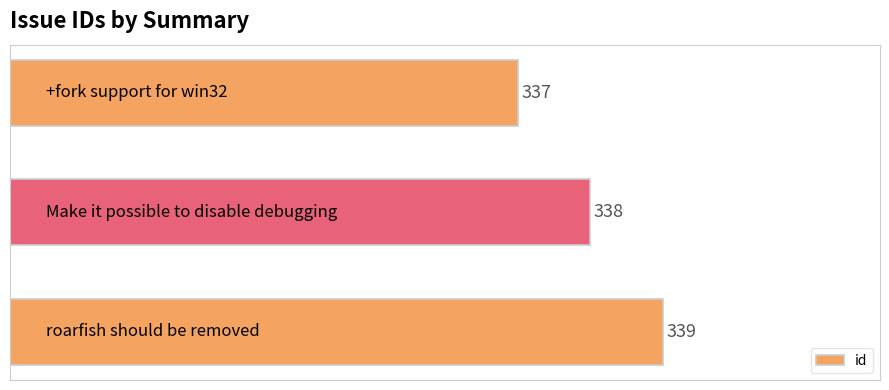

Does the chart contain stacked bars?

No